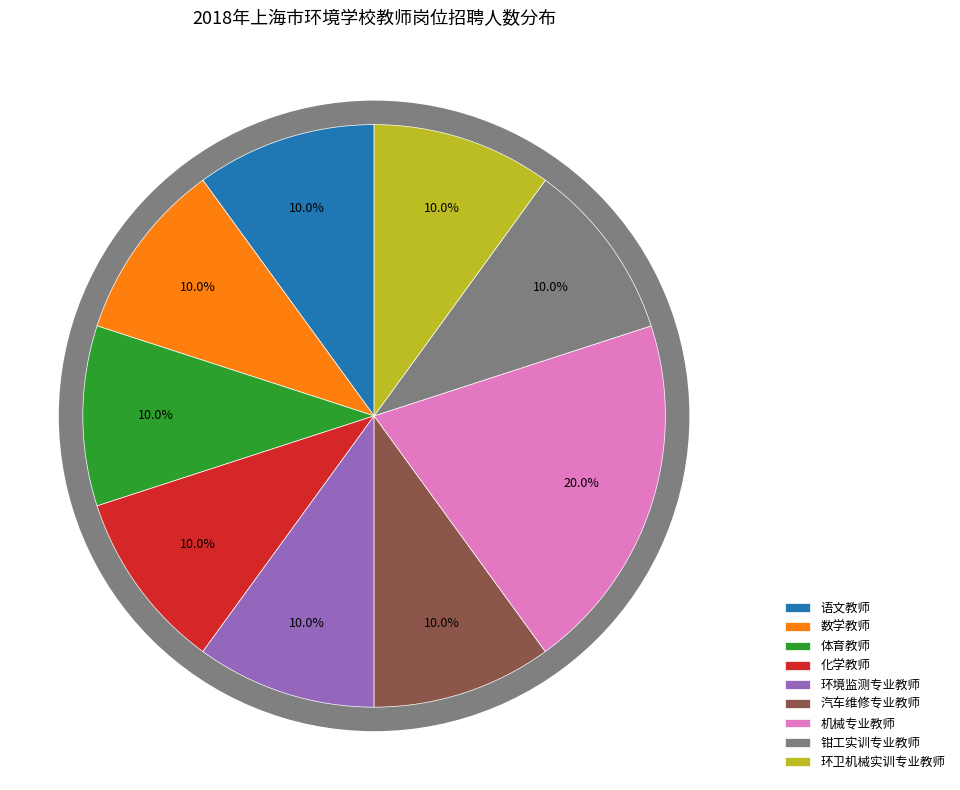

How many slices are in this pie chart?

9